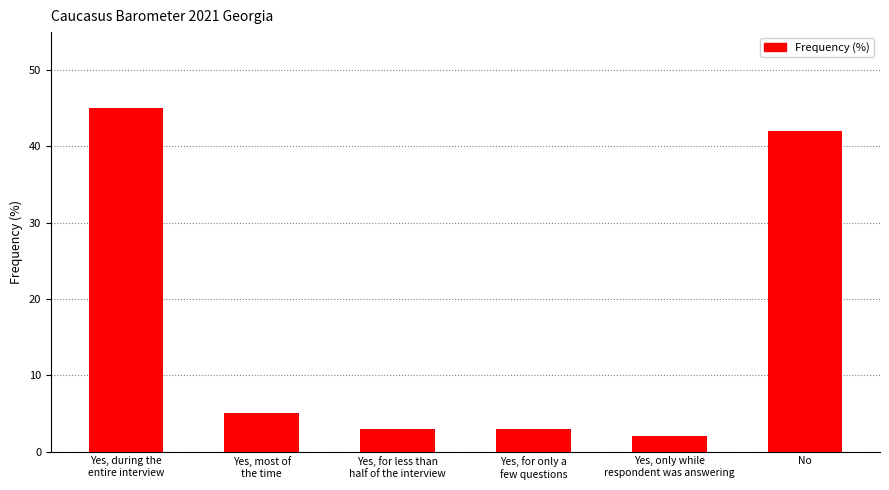

Between Yes, for only a
few questions and Yes, during the
entire interview, which is larger?

Yes, during the
entire interview